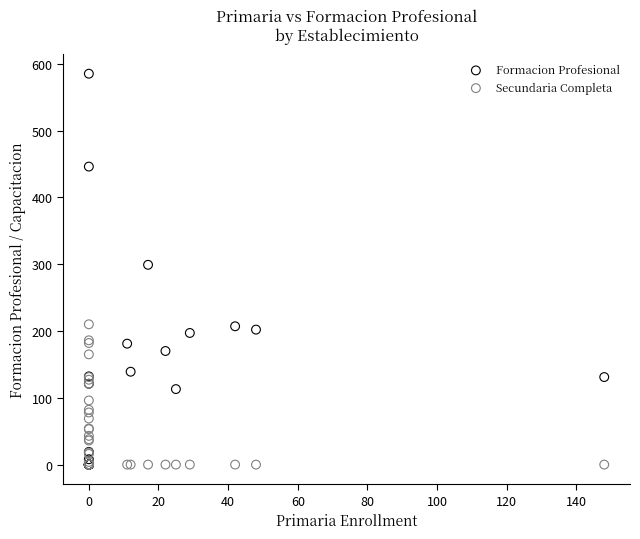

Which series has the largest Y range (max minus min)?

Formacion Profesional